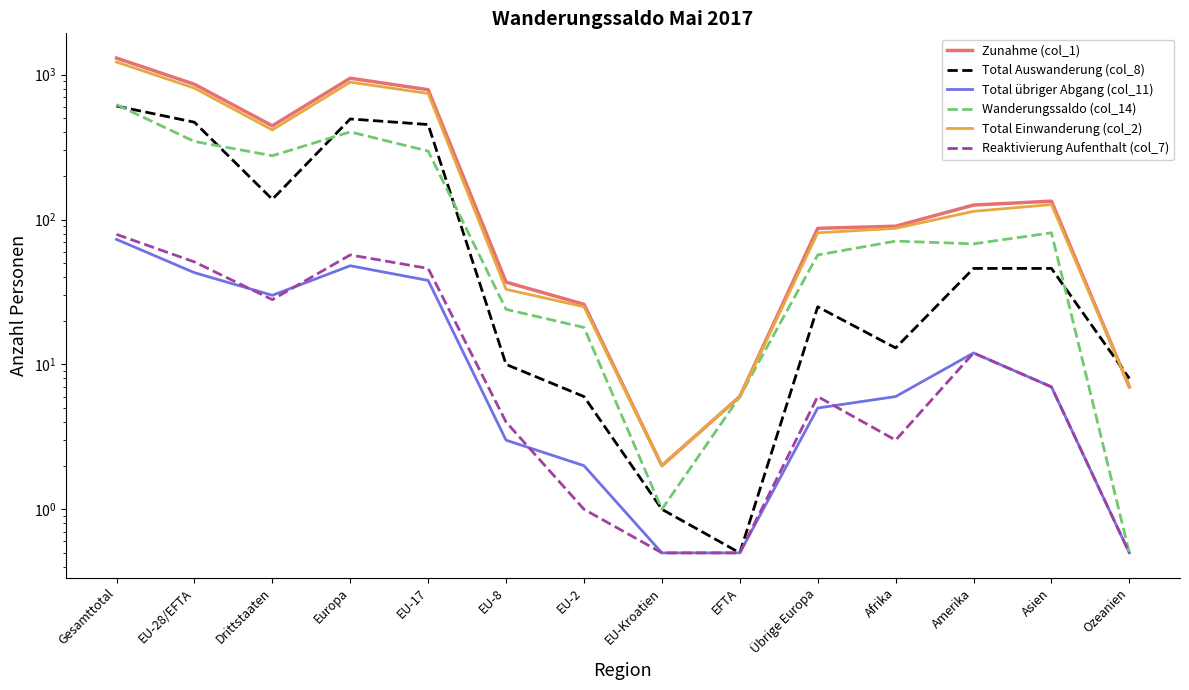

What value does the Total übriger Abgang (col_11) series have at Gesamttotal?

73.0